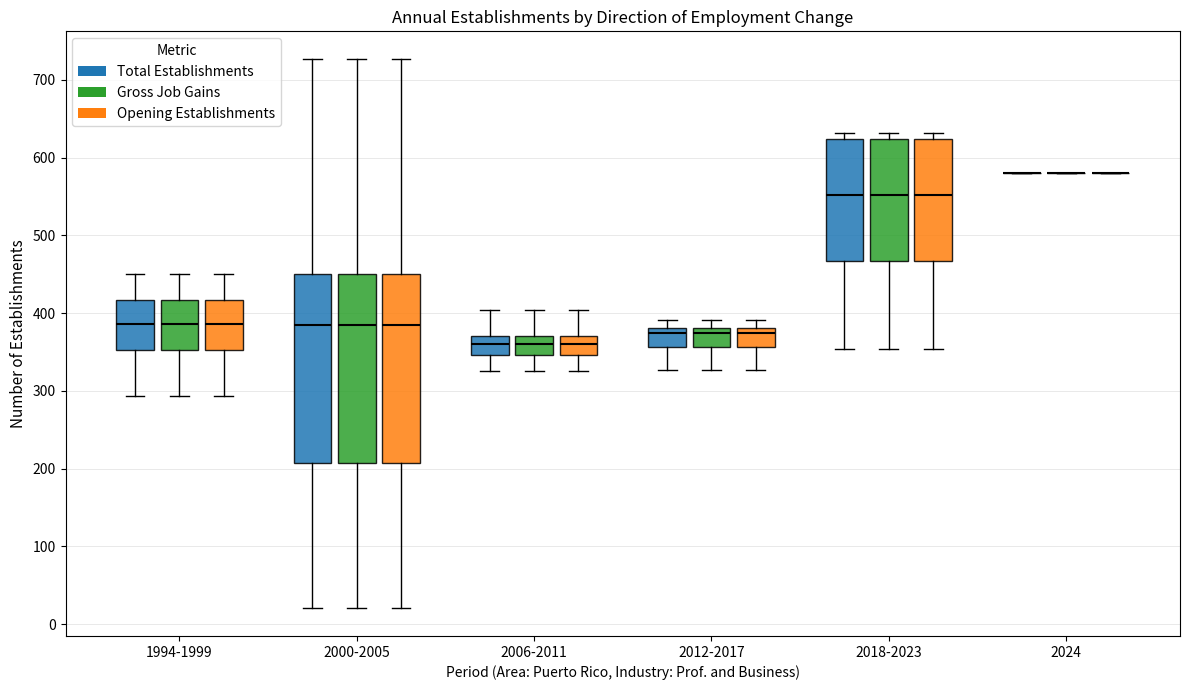

Reading left to right, transcribe this box plot: for each box, give where its median line is, the range the box spans, and where its two whiskers end, as read against the y-axis. The values are not printed on the chart, so give them approximately, as read against the axis.

1994-1999 (Total Establishments): median 390, box 350 to 420, whiskers 290 to 450
1994-1999 (Gross Job Gains): median 390, box 350 to 420, whiskers 290 to 450
1994-1999 (Opening Establishments): median 390, box 350 to 420, whiskers 290 to 450
2000-2005 (Total Establishments): median 380, box 210 to 450, whiskers 20 to 730
2000-2005 (Gross Job Gains): median 380, box 210 to 450, whiskers 20 to 730
2000-2005 (Opening Establishments): median 380, box 210 to 450, whiskers 20 to 730
2006-2011 (Total Establishments): median 360, box 350 to 370, whiskers 330 to 400
2006-2011 (Gross Job Gains): median 360, box 350 to 370, whiskers 330 to 400
2006-2011 (Opening Establishments): median 360, box 350 to 370, whiskers 330 to 400
2012-2017 (Total Establishments): median 370, box 360 to 380, whiskers 330 to 390
2012-2017 (Gross Job Gains): median 370, box 360 to 380, whiskers 330 to 390
2012-2017 (Opening Establishments): median 370, box 360 to 380, whiskers 330 to 390
2018-2023 (Total Establishments): median 550, box 470 to 620, whiskers 350 to 630
2018-2023 (Gross Job Gains): median 550, box 470 to 620, whiskers 350 to 630
2018-2023 (Opening Establishments): median 550, box 470 to 620, whiskers 350 to 630
2024 (Total Establishments): box collapsed to a line at 580, whiskers 580 to 580
2024 (Gross Job Gains): box collapsed to a line at 580, whiskers 580 to 580
2024 (Opening Establishments): box collapsed to a line at 580, whiskers 580 to 580